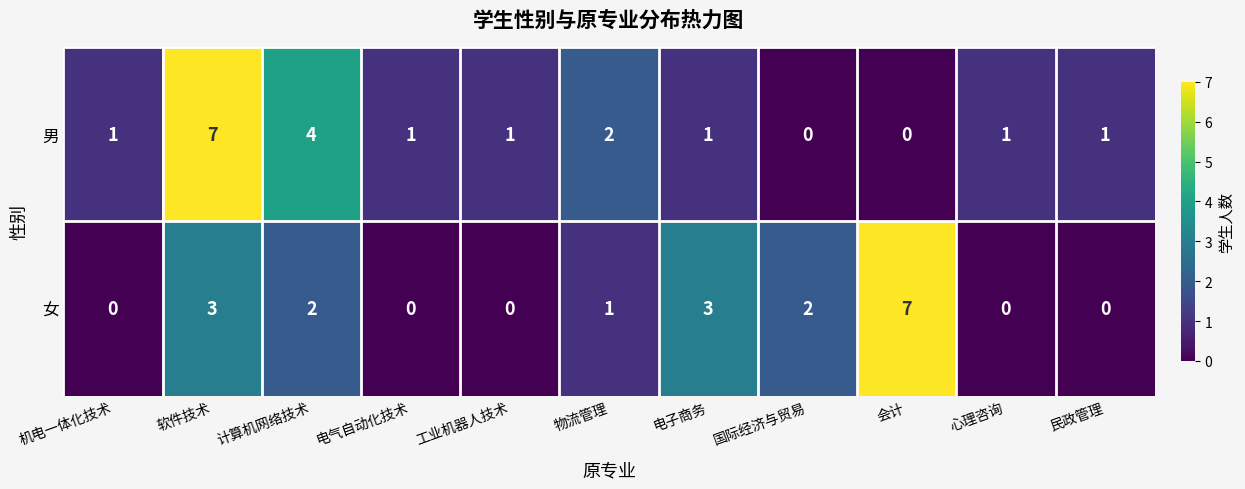

Reading right to left, list all the values displayed in this chart.

男: 1	1	0	0	1	2	1	1	4	7	1
女: 0	0	7	2	3	1	0	0	2	3	0